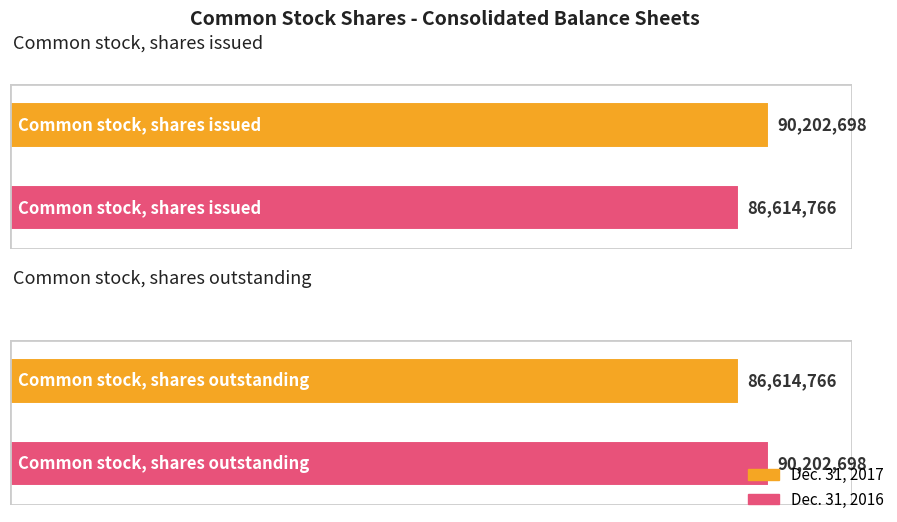

What is the total value across all series at Common stock, shares outstanding?

176817464